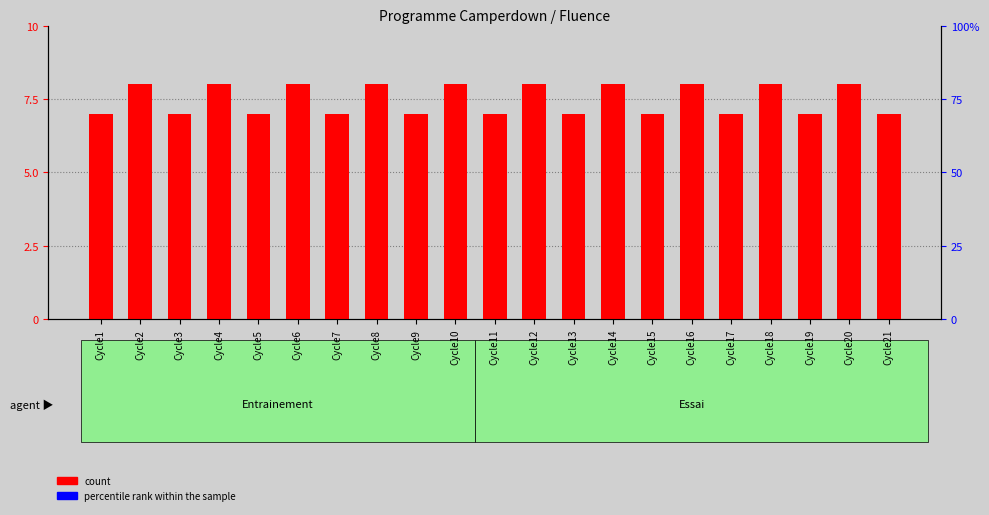

List the series in order of their peak value, lowest first.

percentile rank within the sample, count